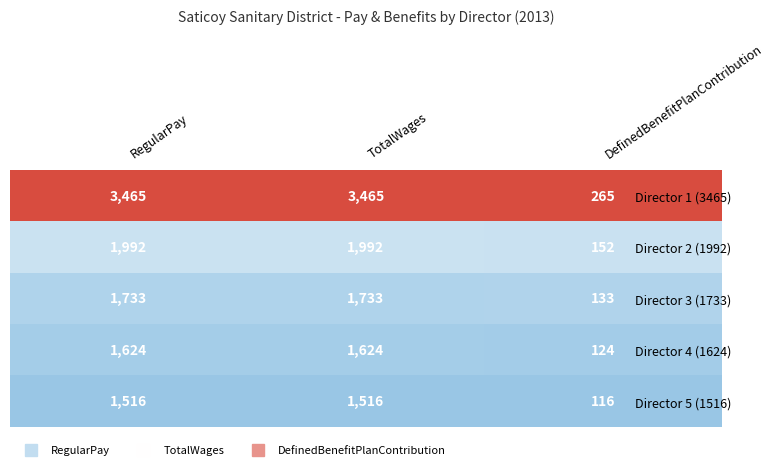

Rank the series at TotalWages from lowest to highest value.

Director 5 (1516), Director 4 (1624), Director 3 (1733), Director 2 (1992), Director 1 (3465)